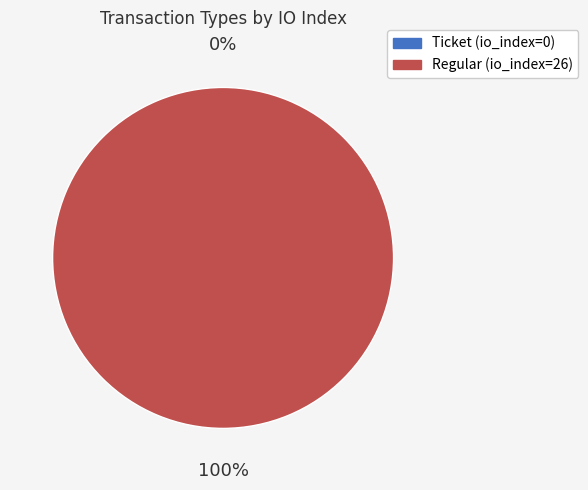

Count the number of slices in the pie.

2